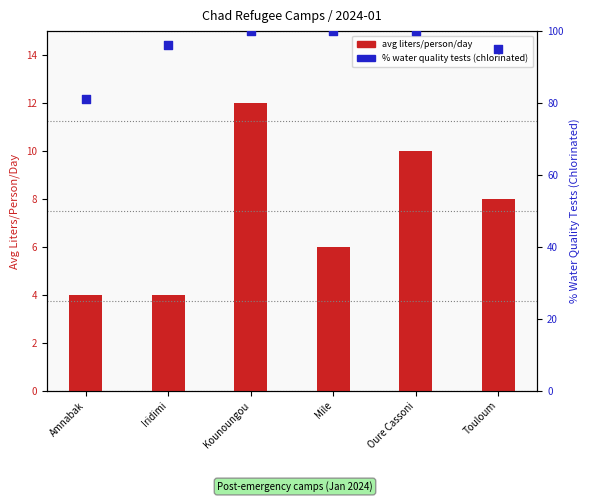

Which series has the largest total across all categories?

% water quality tests (chlorinated)